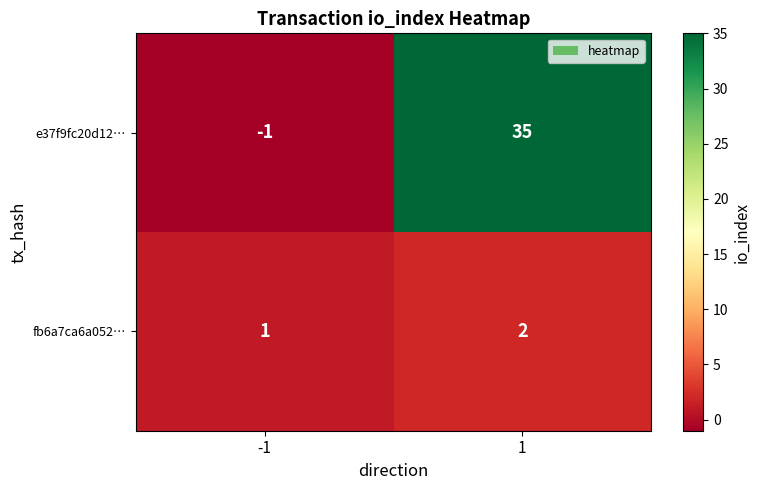

Reading left to right, list all the values displayed in this chart.

e37f9fc20d12…: -1=-1	1=35
fb6a7ca6a052…: -1=1	1=2